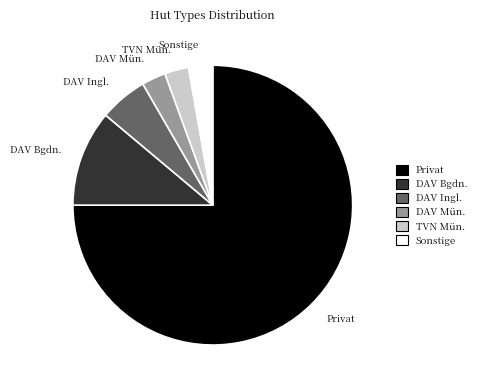

Count the number of slices in the pie.

6